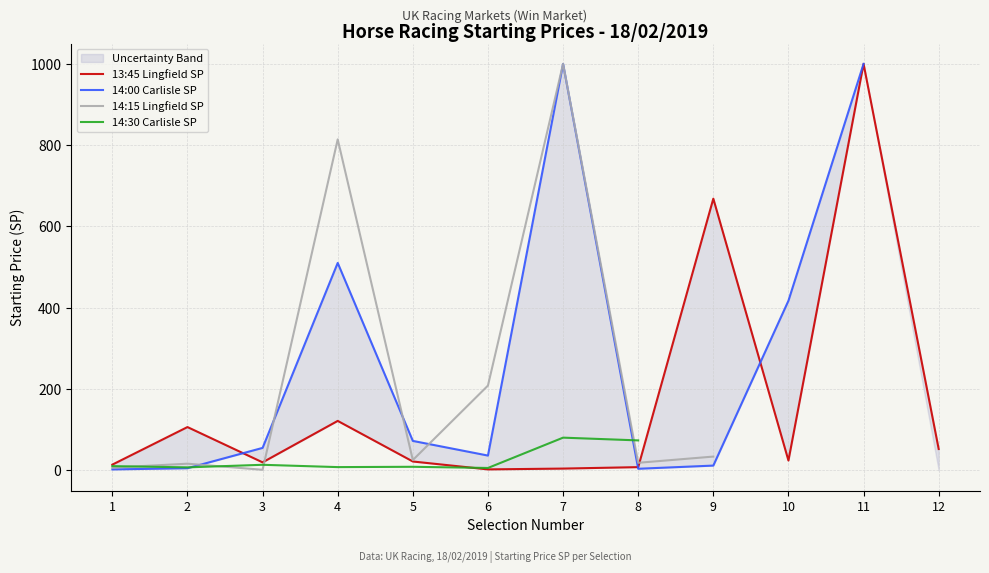

At which category is the sum across all series the highest?

7